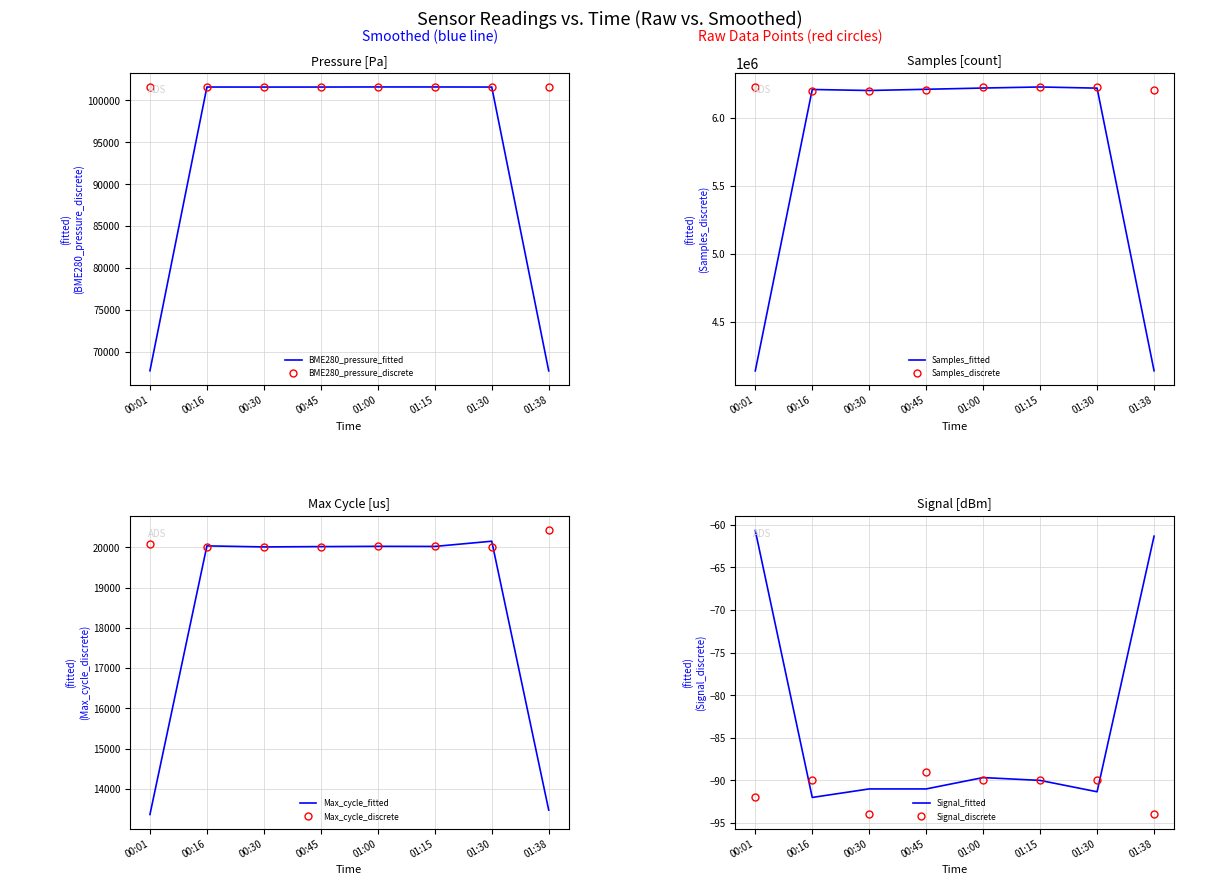

Which series has the largest total across all categories?

Samples